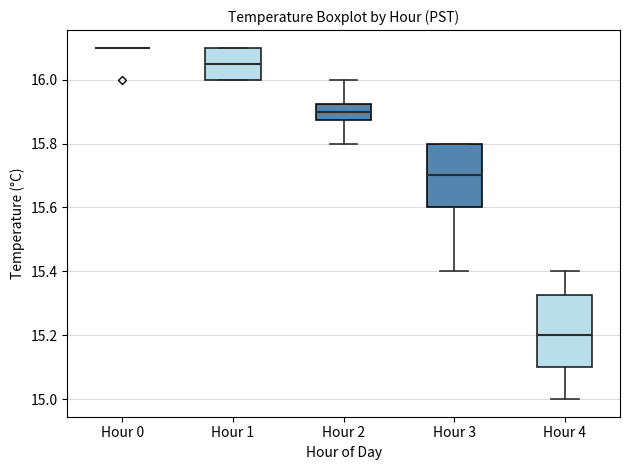

Comparing the boxes themselves (not the whiskers), which one is the tallest?

Hour 4